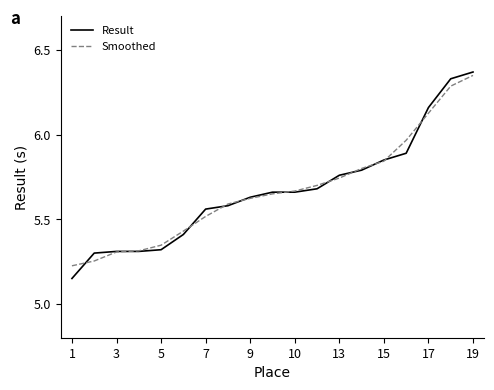

Which series has the widest spread of values?

Result